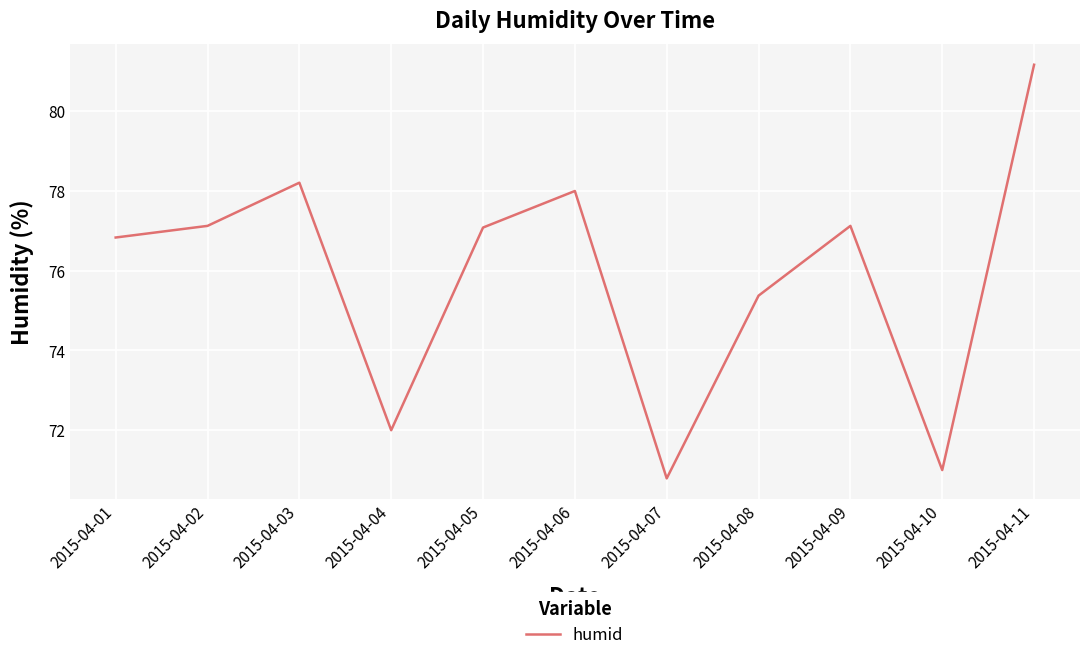

How many lines are shown in the chart?

1